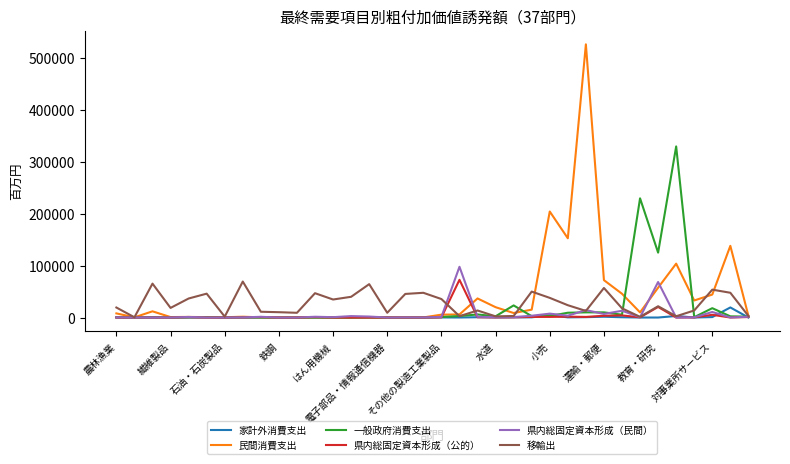

What is the difference between the second highest and minimum values in the 移輸出 series?

64754.3